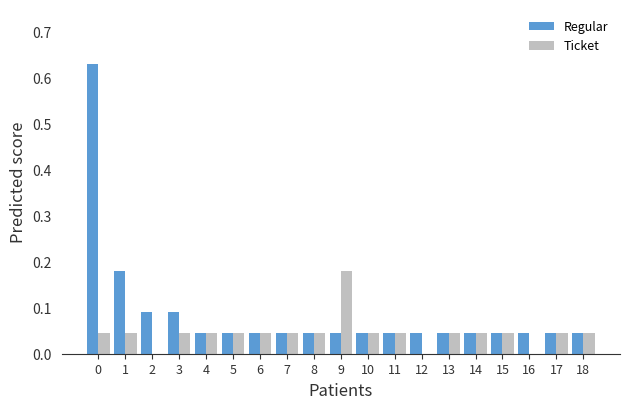

True or false: Regular has a value of 0.1 at 1.

False